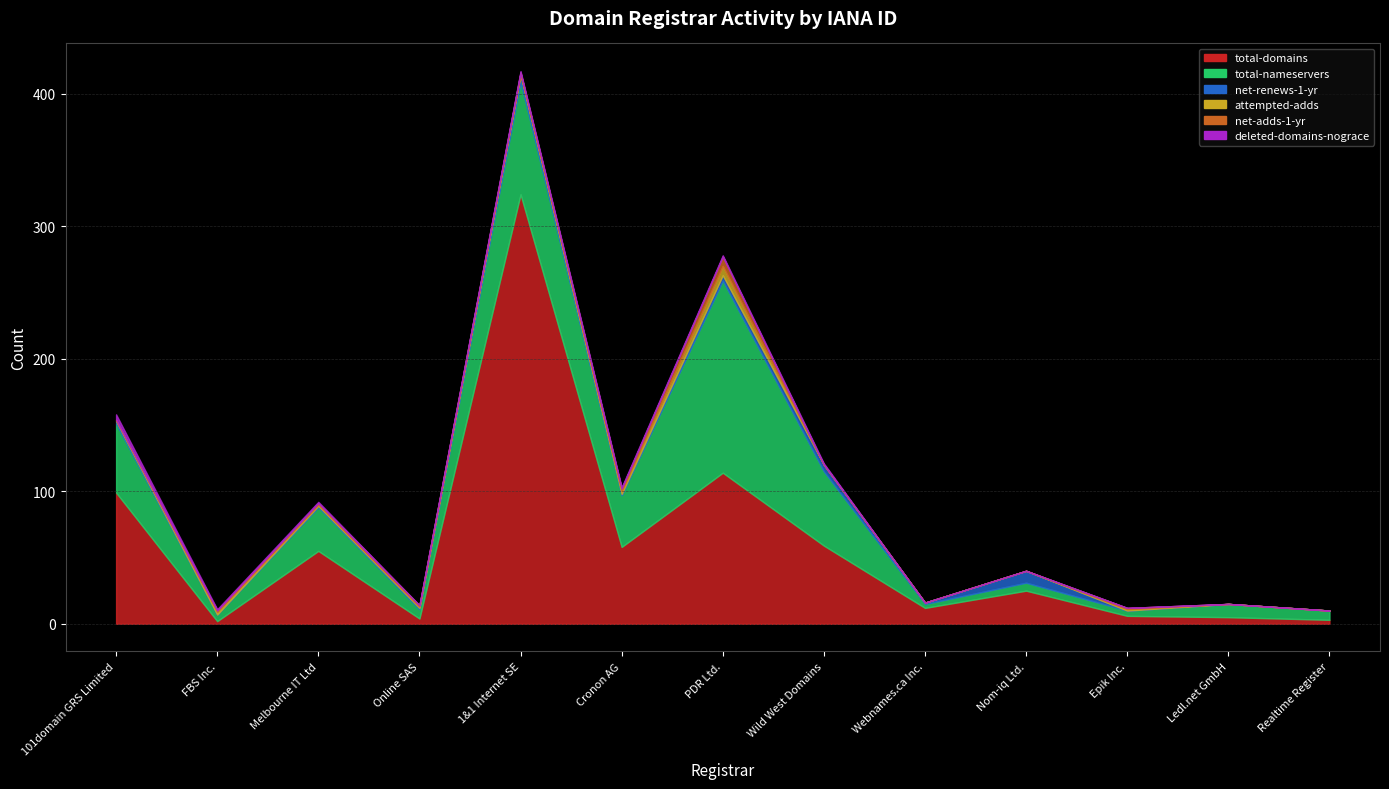

What is the difference between the maximum and minimum values in the attempted-adds series?

7